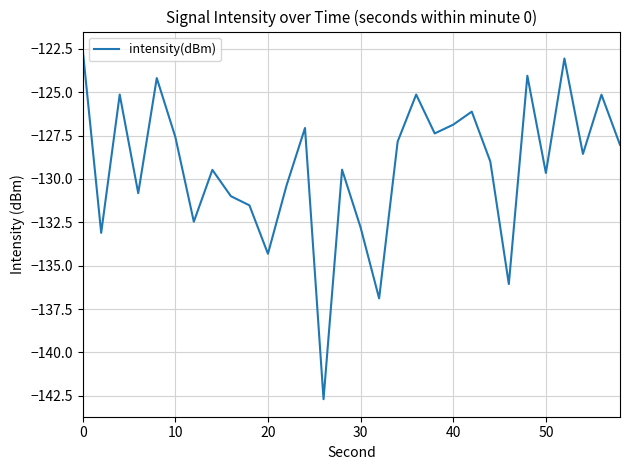

What is the minimum value shown in the chart?

-142.7